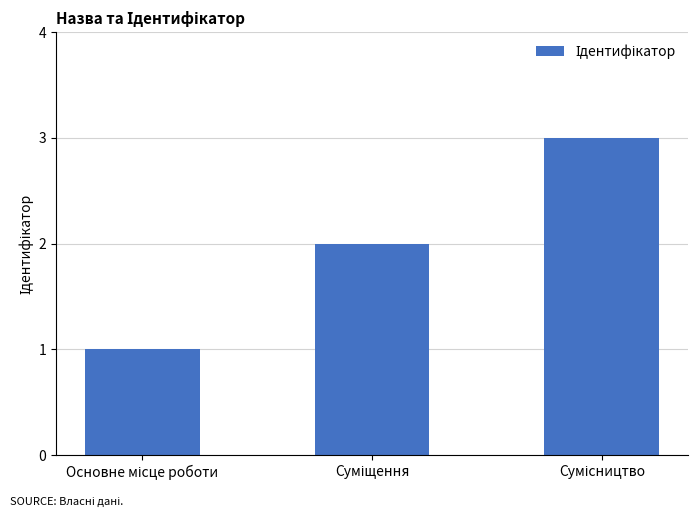

What is the maximum value shown in the chart?

3